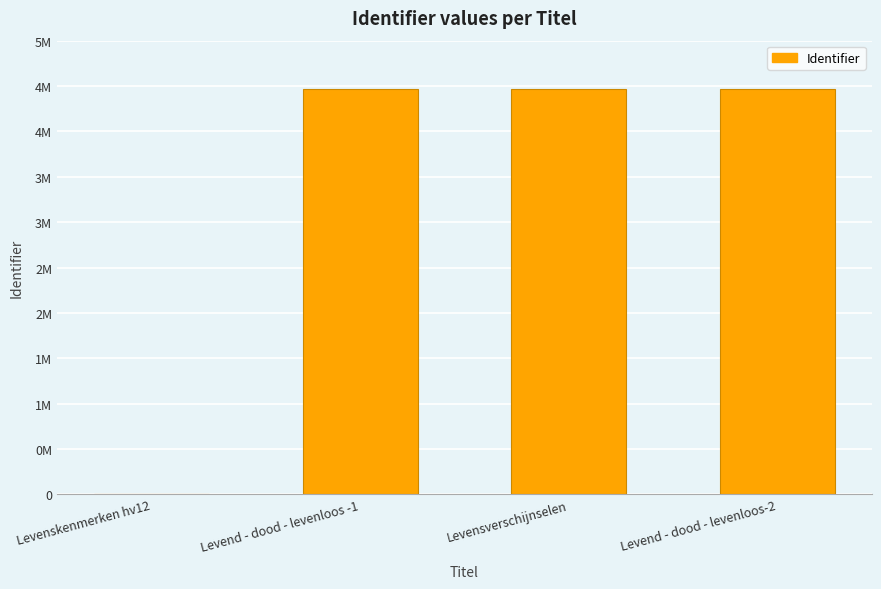

Reading left to right, transcribe all the data shown in this chart.

0	4470866	4470870	4470882